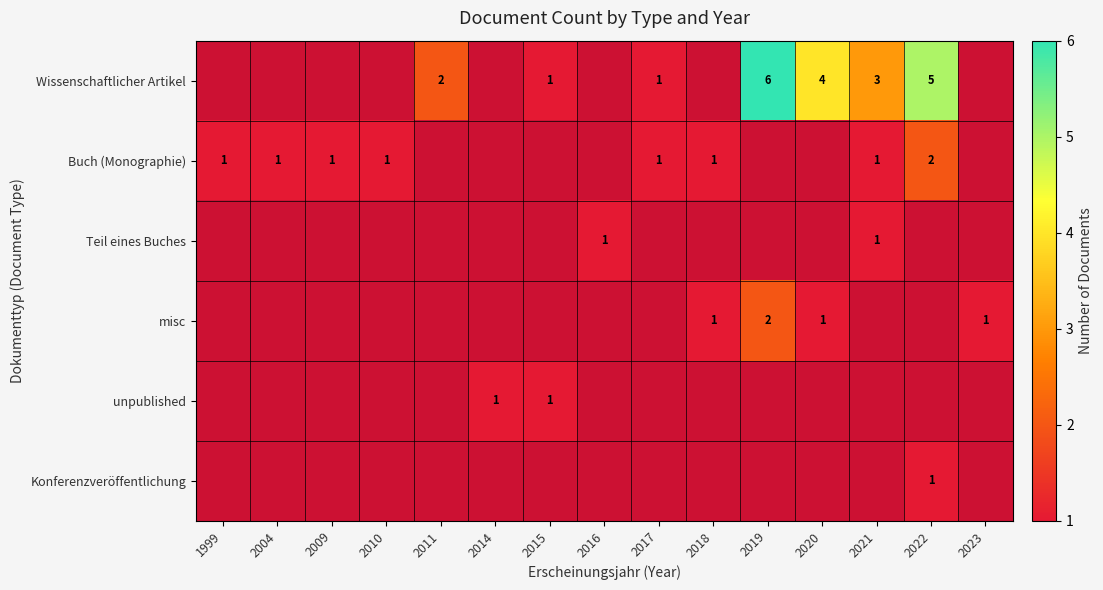

Is it true that Wissenschaftlicher Artikel equals 3 at 2021?

True